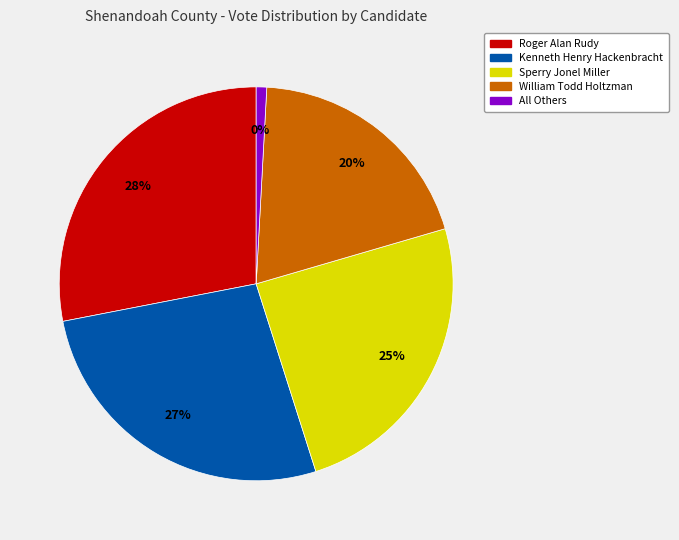

Is it true that William Todd Holtzman is 14% of the pie?

False